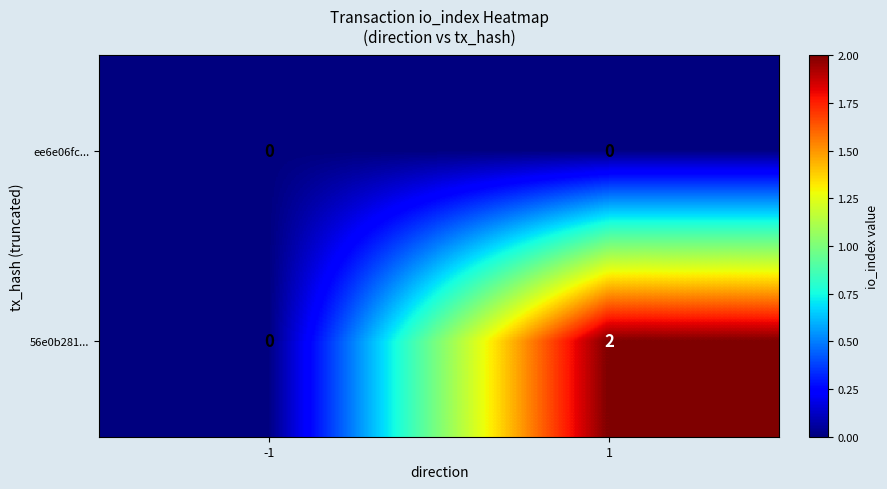

Count the number of categories in the chart.

2